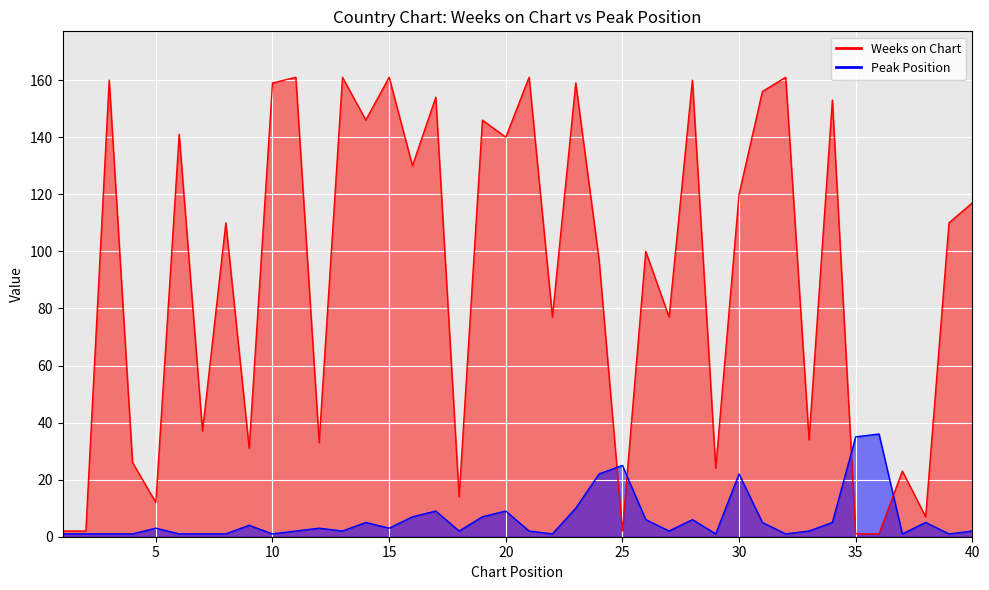

Reading left to right, extract all data points from this chart.

Weeks on Chart: 2	2	160	26	12	141	37	110	31	159	161	33	161	146	161	130	154	14	146	140	161	77	159	97	2	100	77	160	24	120	156	161	34	153	1	1	23	7	110	117
Peak Position: 1	1	1	1	3	1	1	1	4	1	2	3	2	5	3	7	9	2	7	9	2	1	10	22	25	6	2	6	1	22	5	1	2	5	35	36	1	5	1	2